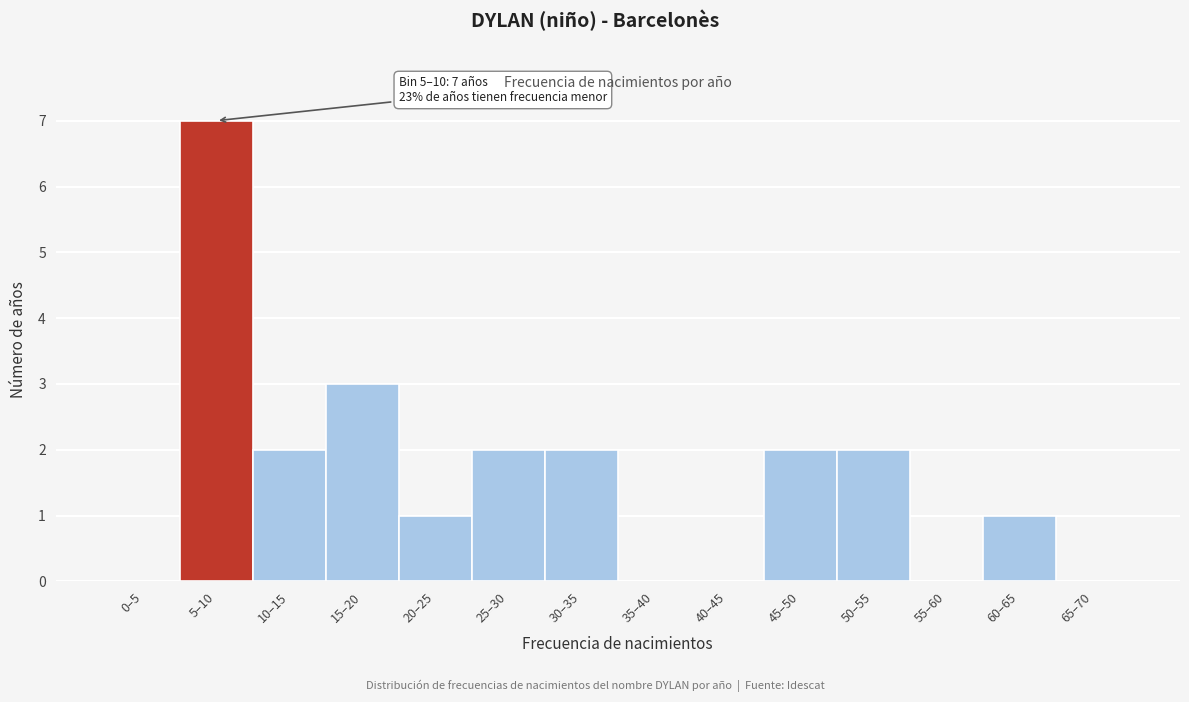

Reading left to right, what are all the values shown in this chart?

0–5=0	5–10=7	10–15=2	15–20=3	20–25=1	25–30=2	30–35=2	35–40=0	40–45=0	45–50=2	50–55=2	55–60=0	60–65=1	65–70=0